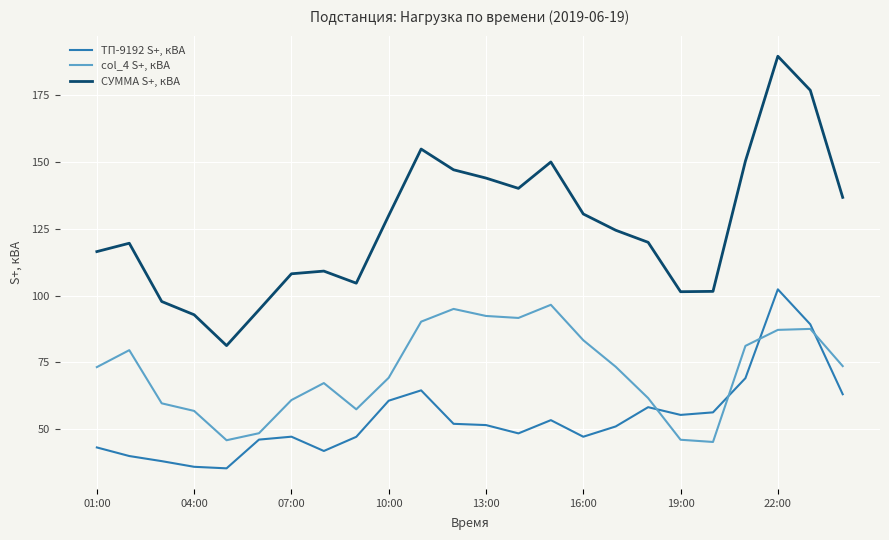

What is the lowest value of the СУММА S+, кВА series?

81.3